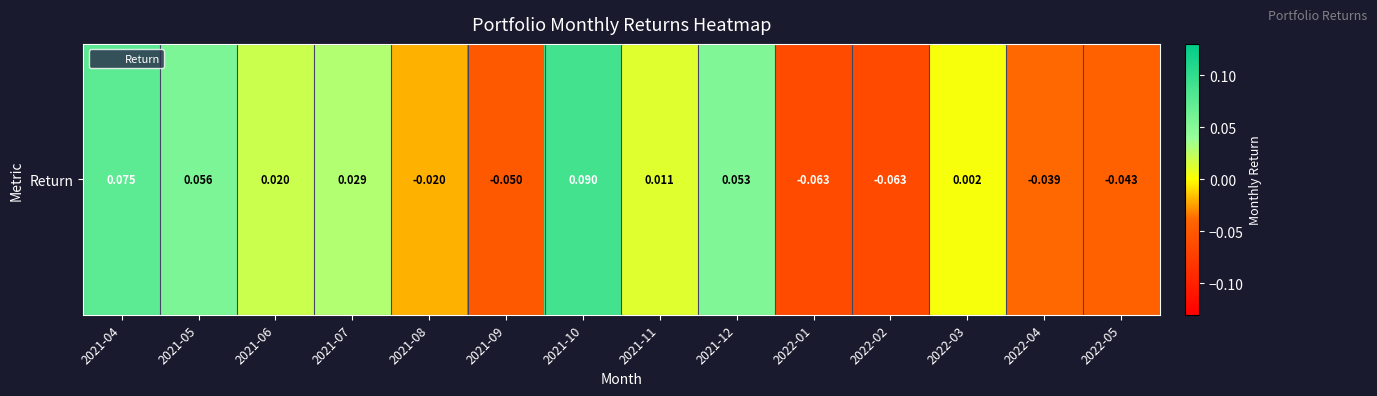

Reading left to right, what are all the values shown in this chart?

0.1	0.1	0.0	0.0	-0.0	-0.0	0.1	0.0	0.1	-0.1	-0.1	0.0	-0.0	-0.0